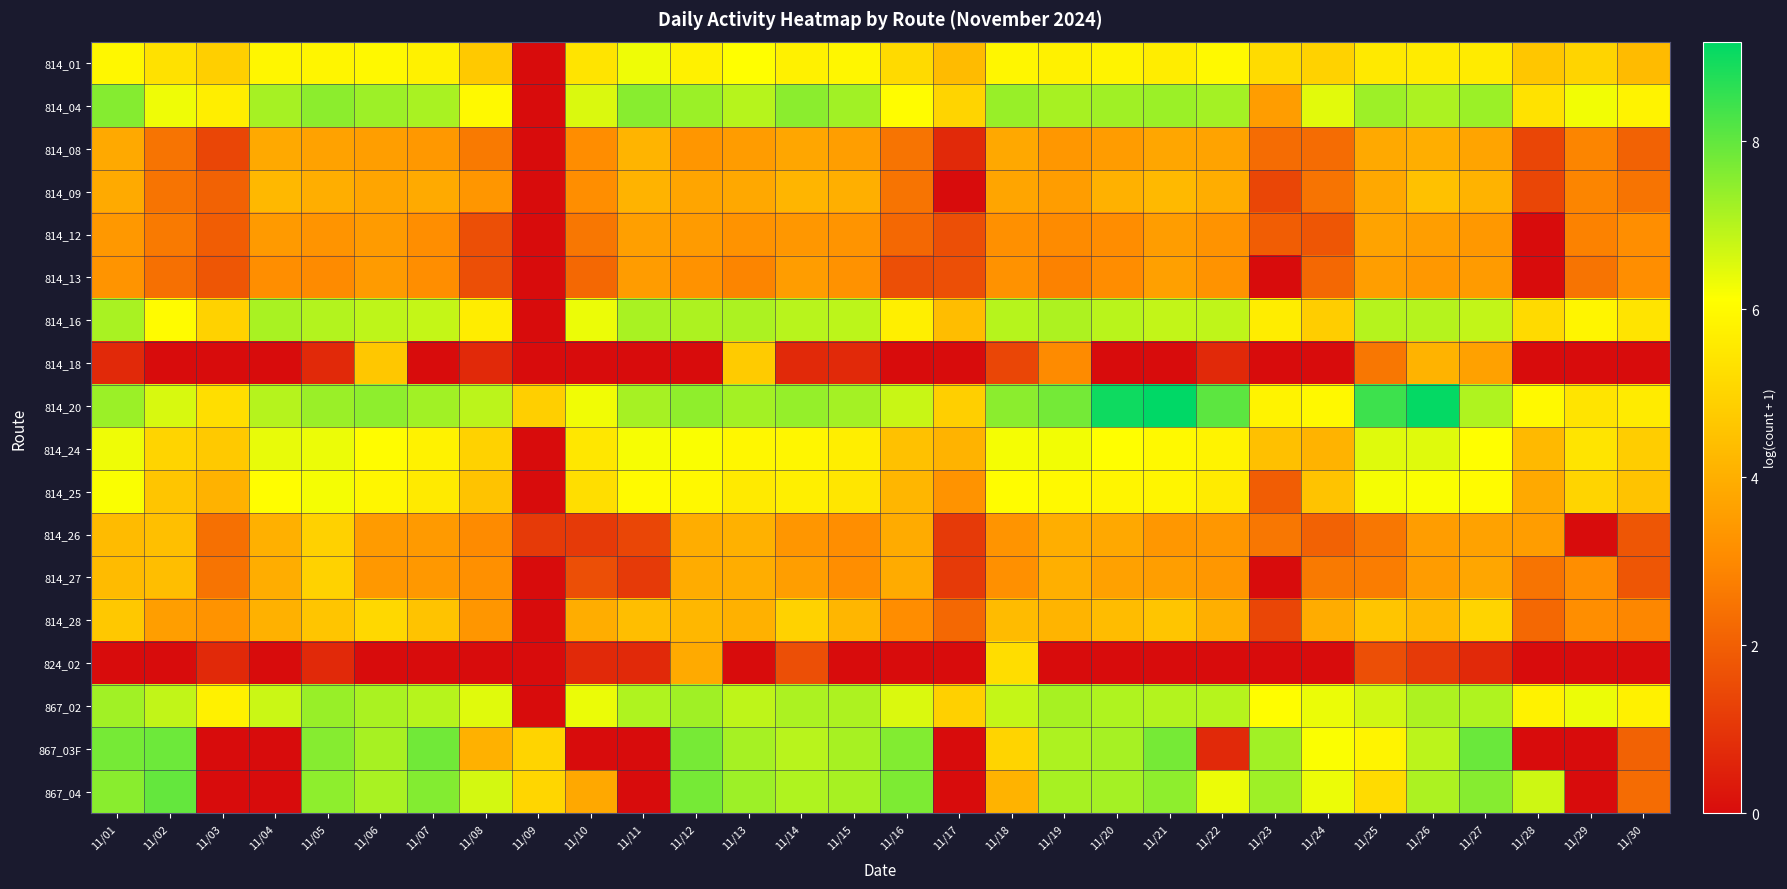

What is the maximum value shown in the chart?

9.2